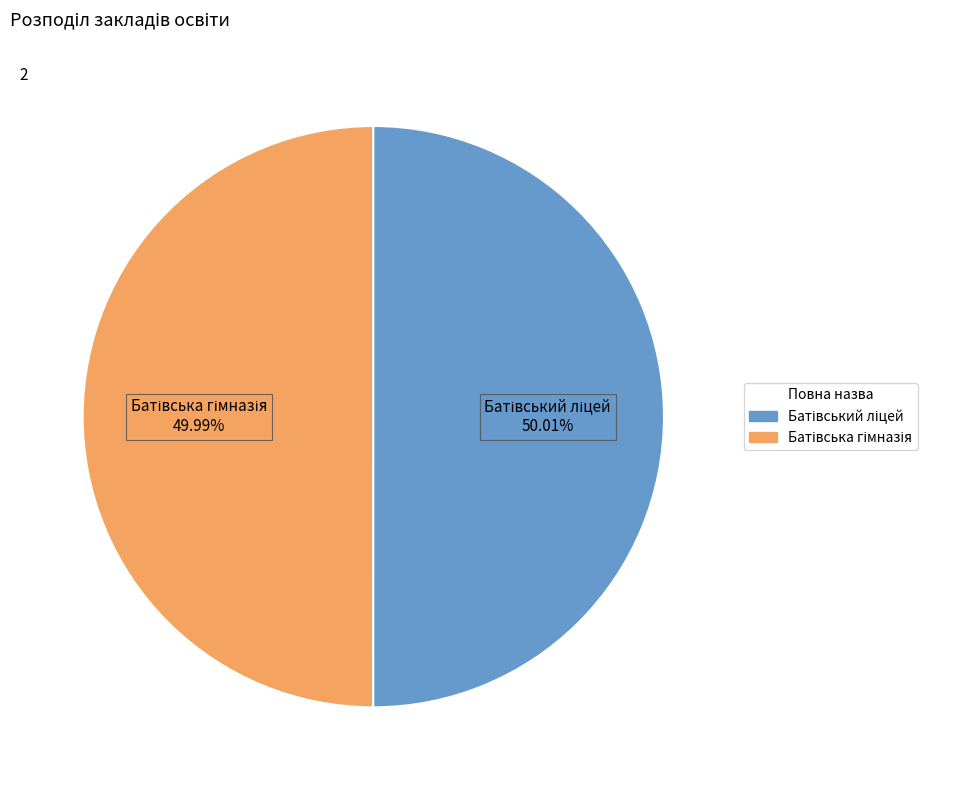

Is there a majority slice in this chart?

Yes